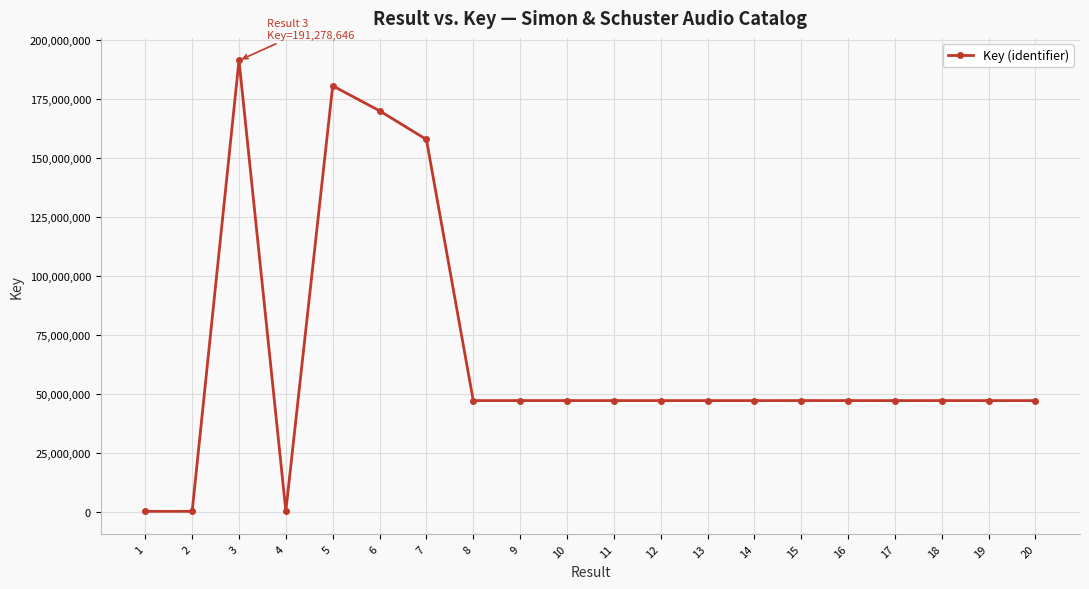

Is it true that the value at 8 is 32716180?

False